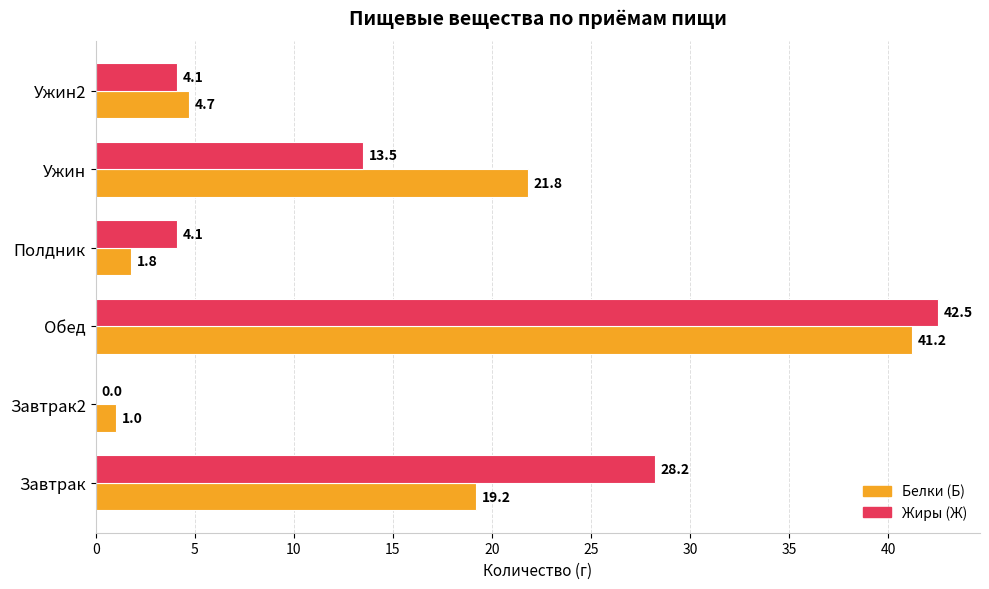

Which series changed the most between Завтрак2 and Ужин?

Белки (Б)